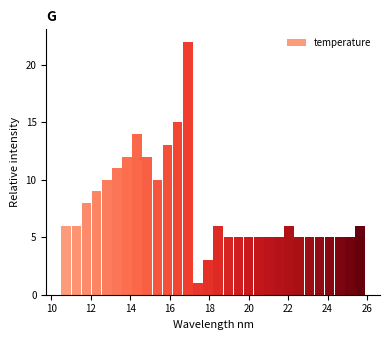

Read against the x-axis, roughly where is the centre of the tallest bar?

17.0